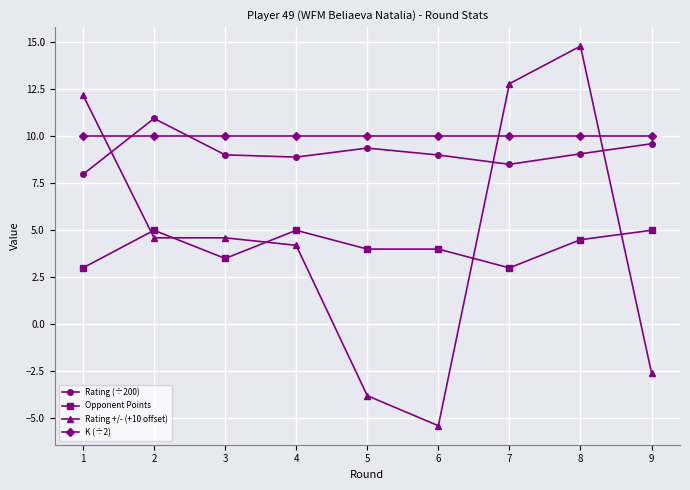

Which series has the largest range (max minus min)?

Rating +/- (+10 offset)